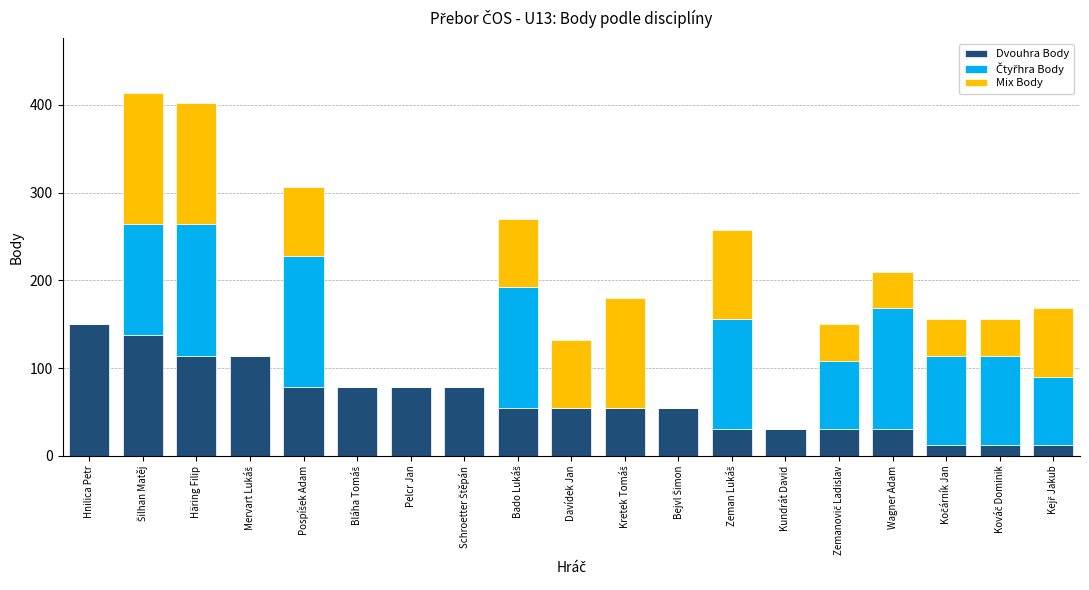

What is the total value across all series at Kundrát David?

30